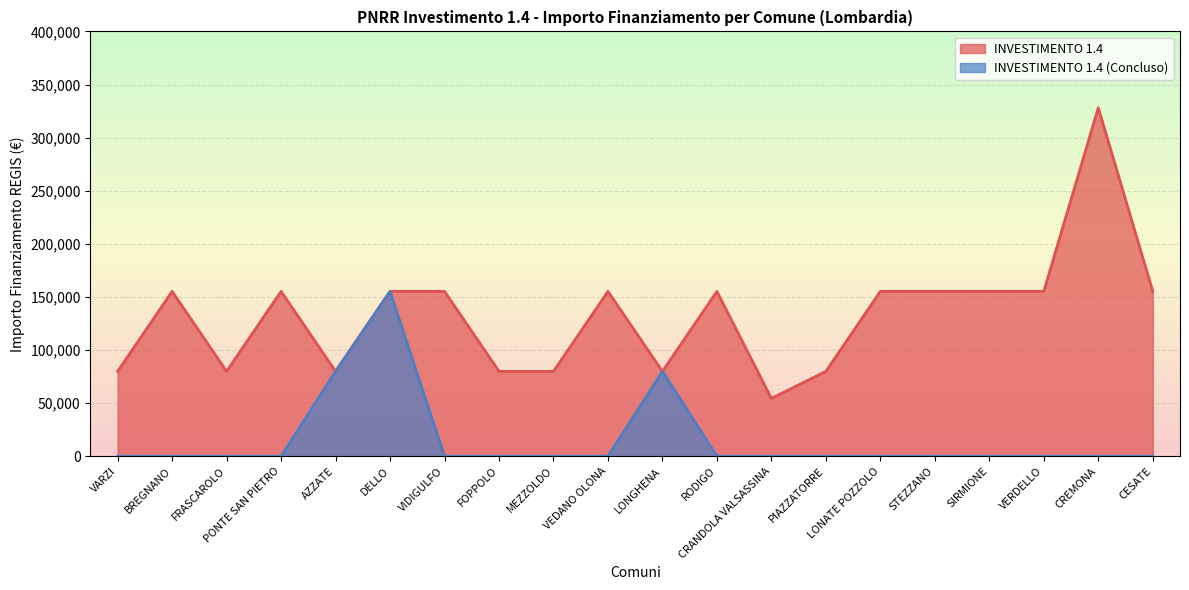

List the labels in order of INVESTIMENTO 1.4 value, largest first.

CREMONA, BREGNANO, PONTE SAN PIETRO, DELLO, VIDIGULFO, VEDANO OLONA, RODIGO, LONATE POZZOLO, STEZZANO, SIRMIONE, VERDELLO, CESATE, VARZI, FRASCAROLO, AZZATE, FOPPOLO, MEZZOLDO, LONGHENA, PIAZZATORRE, CRANDOLA VALSASSINA